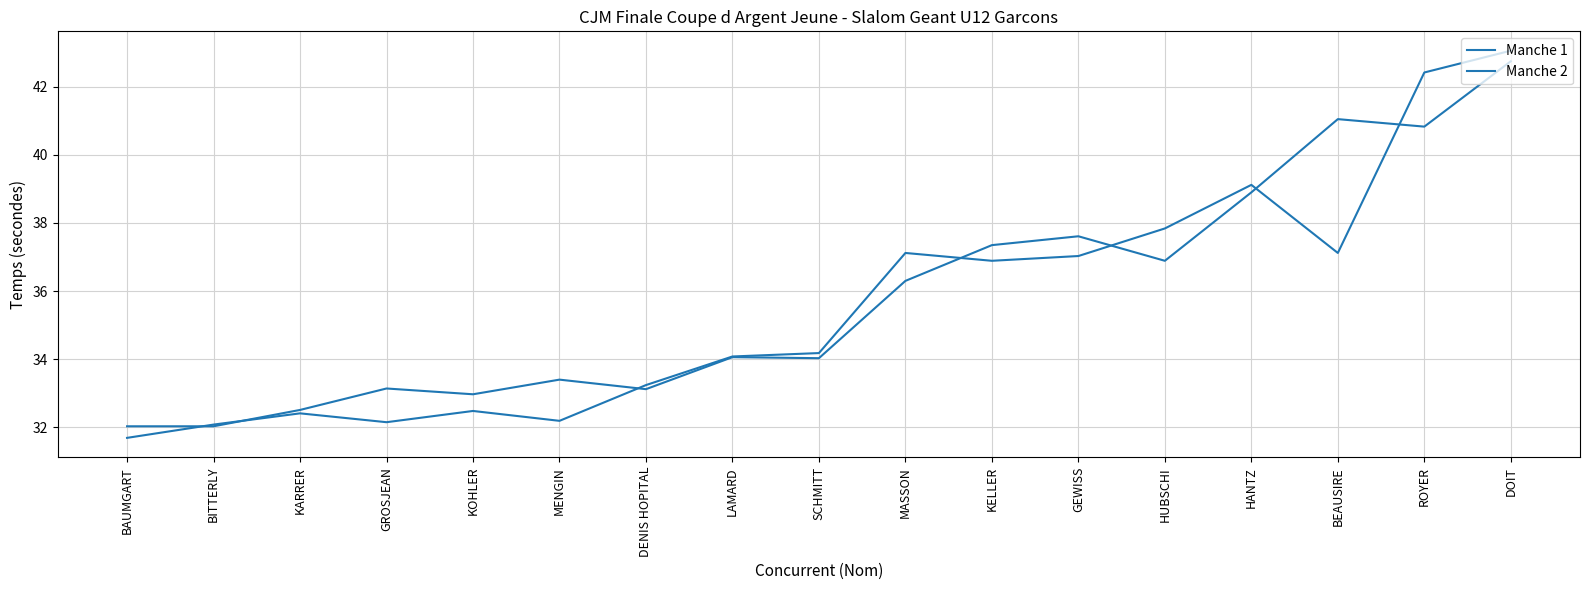

How many lines are shown in the chart?

2